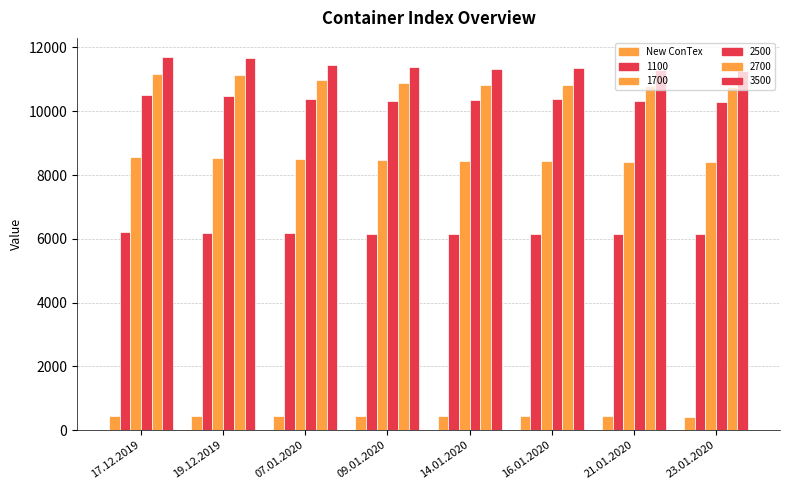

Are the bars horizontal?

No